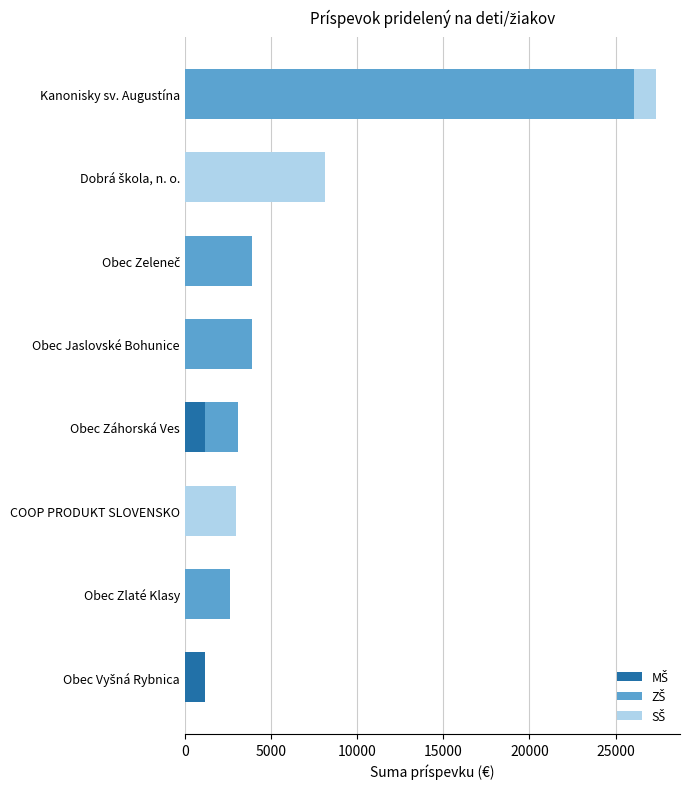

What is the total value across all series at Kanonisky sv. Augustína?

27368